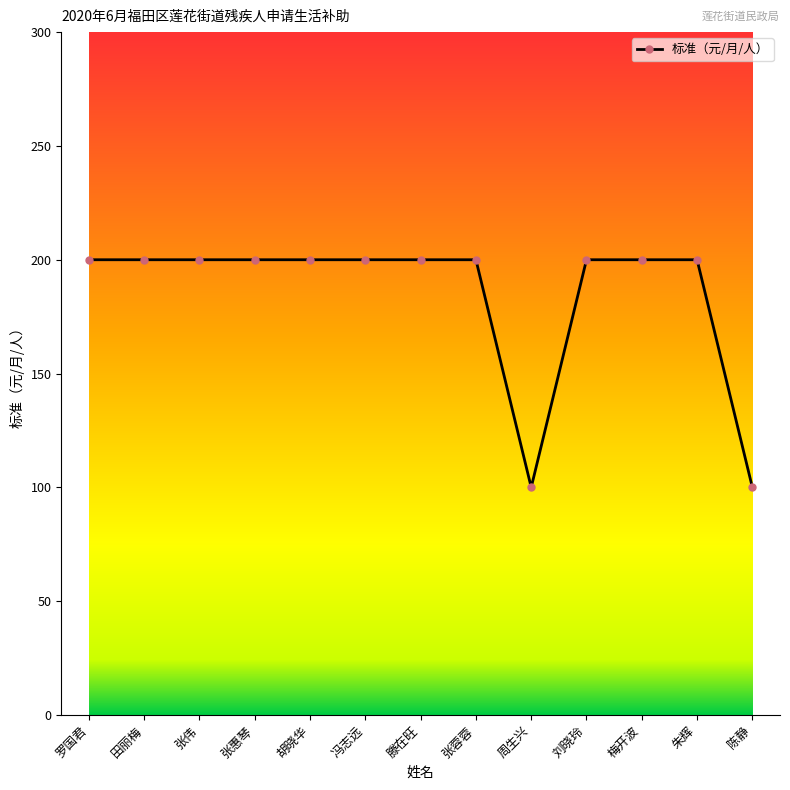

True or false: the data shows 200 at 罗国君.

True